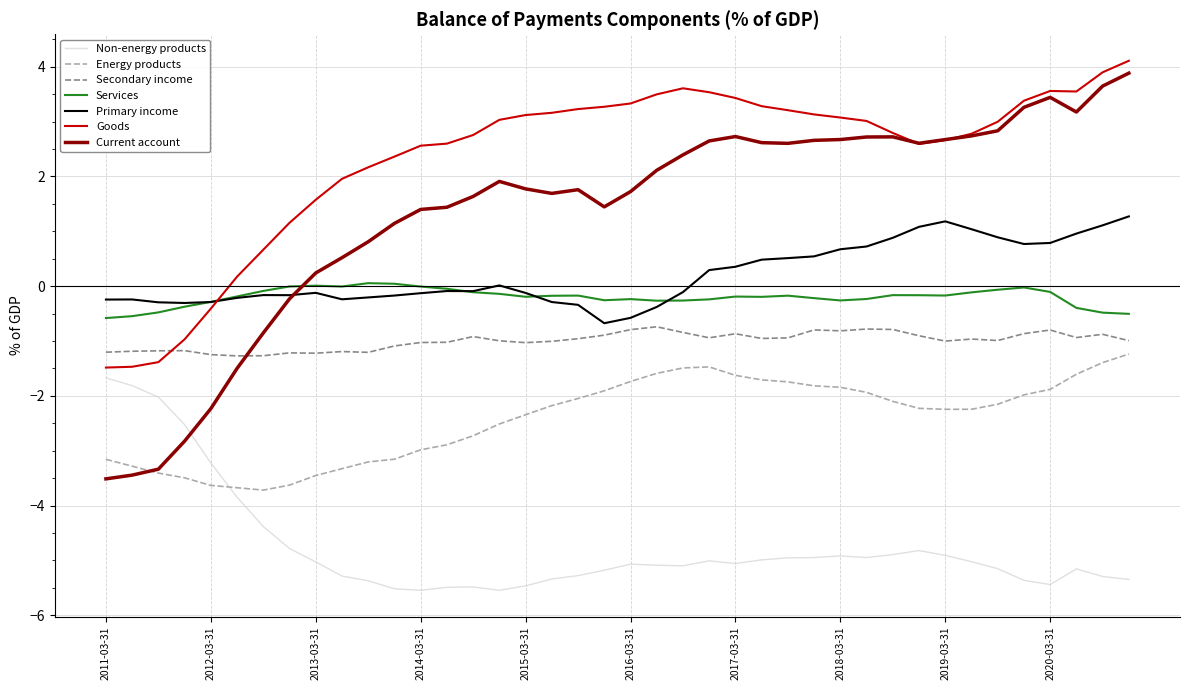

What is the sum of all Energy products values?

-96.8